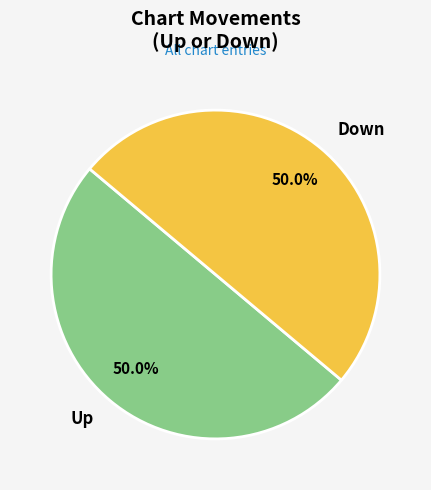

Approximately how many times larger is the value at Up compared to Down?

1.0